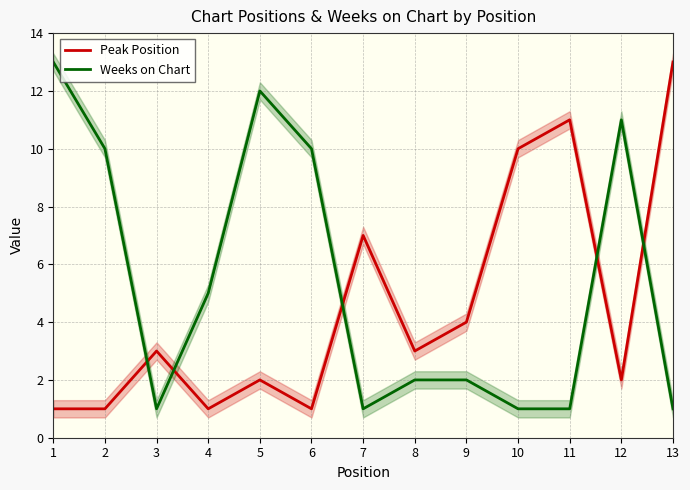

Does the chart have visible grid lines?

Yes